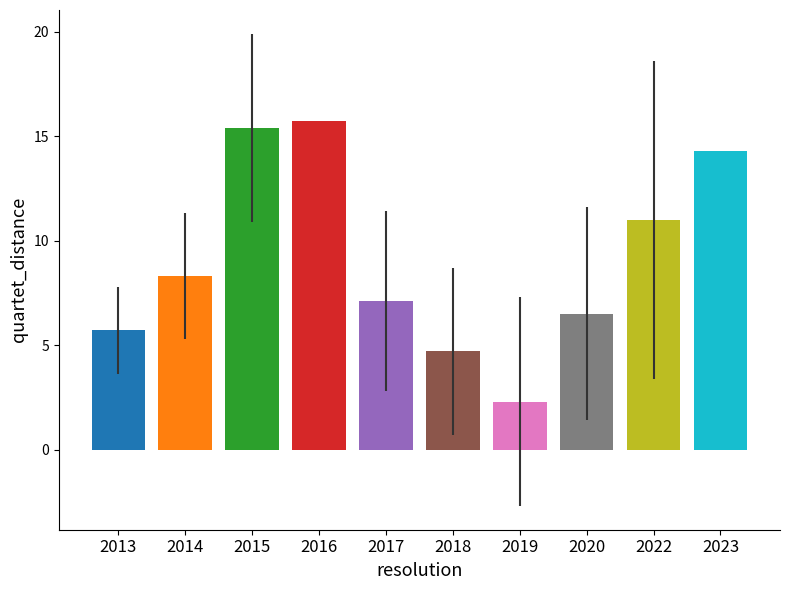

Rank the categories by value from highest to lowest.

2016, 2015, 2023, 2022, 2014, 2017, 2020, 2013, 2018, 2019